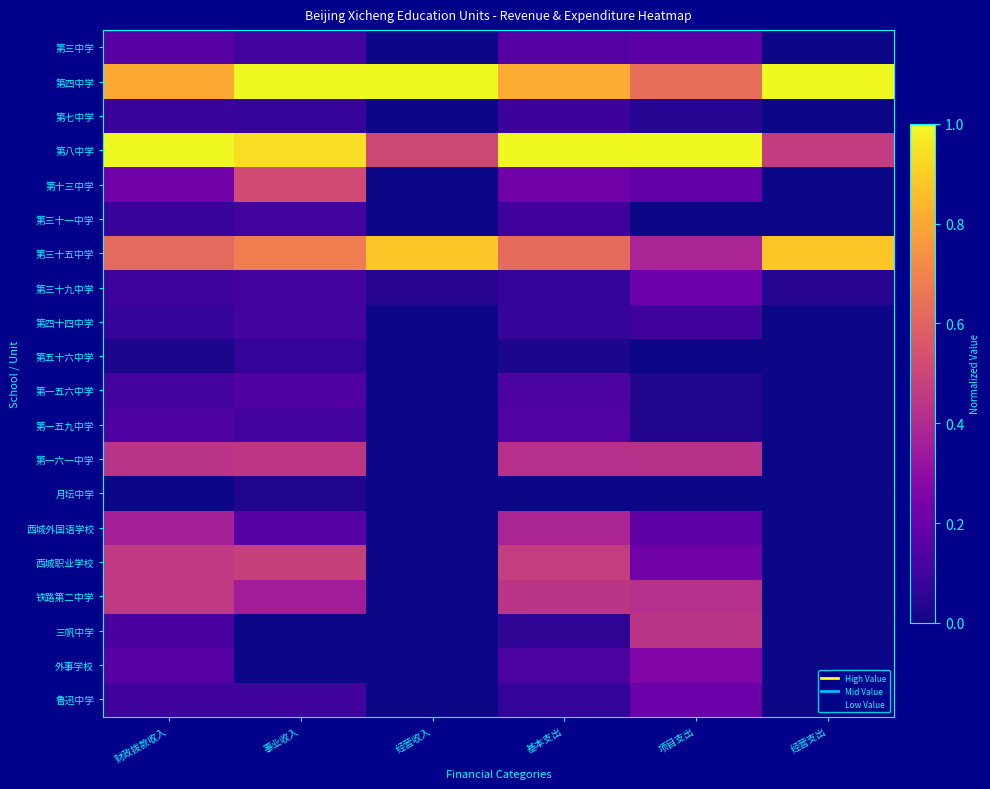

Which series has the largest total across all categories?

第四中学